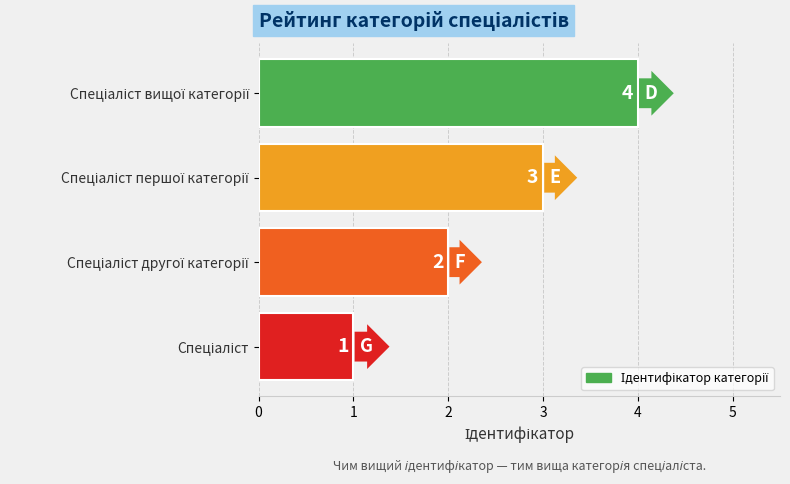

What is the sum of all values?

10